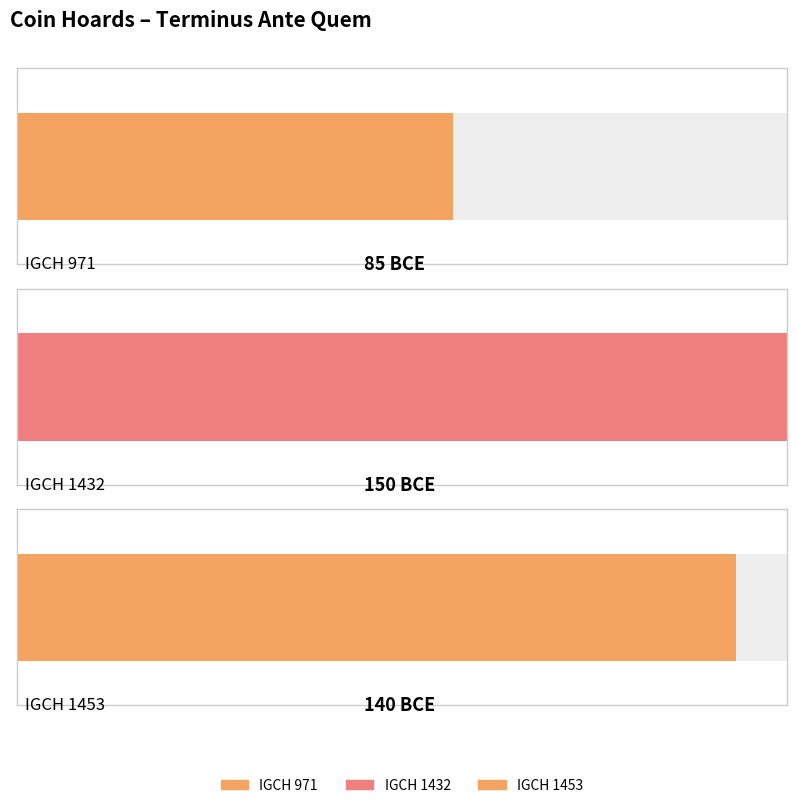

What is the minimum value shown in the chart?

-150